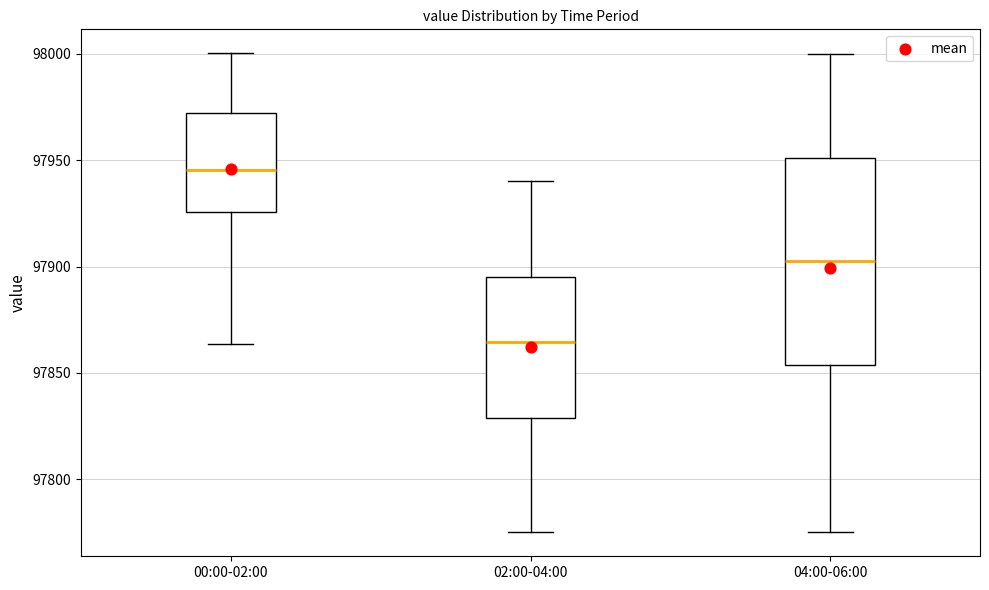

Which box has the lowest median line?

02:00-04:00